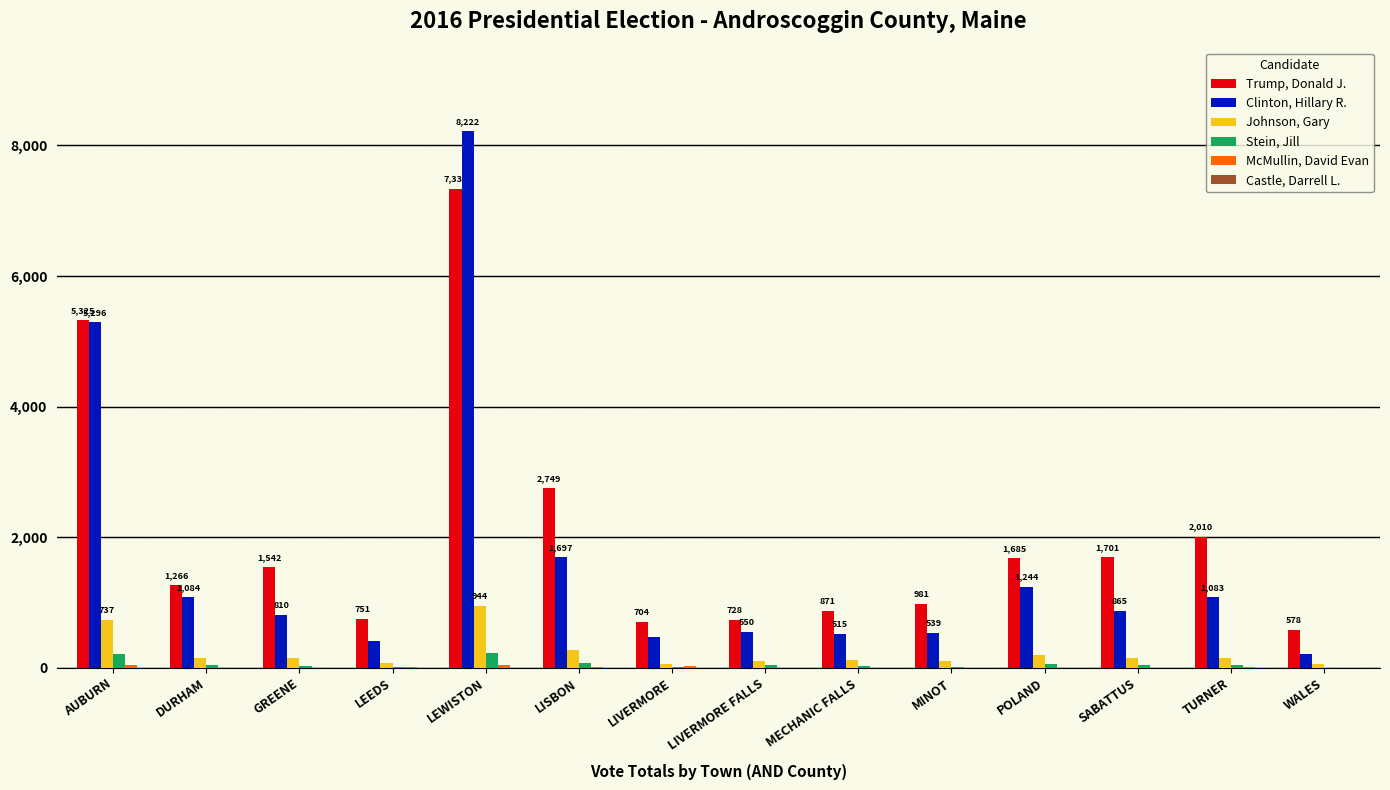

True or false: Clinton, Hillary R. has a value of 515 at MECHANIC FALLS.

True